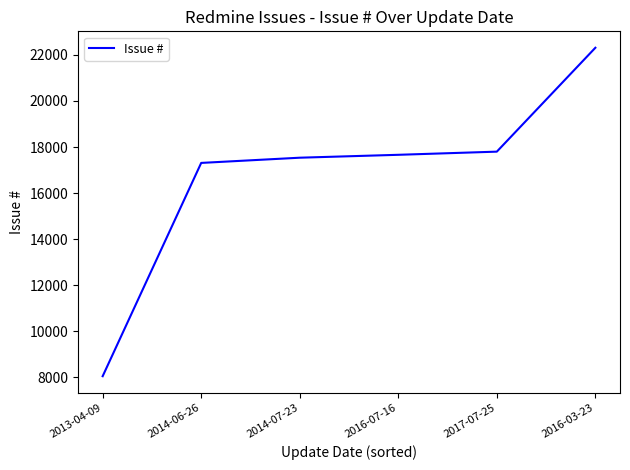

The value at 2014-07-23 is 6419. True or false?

False